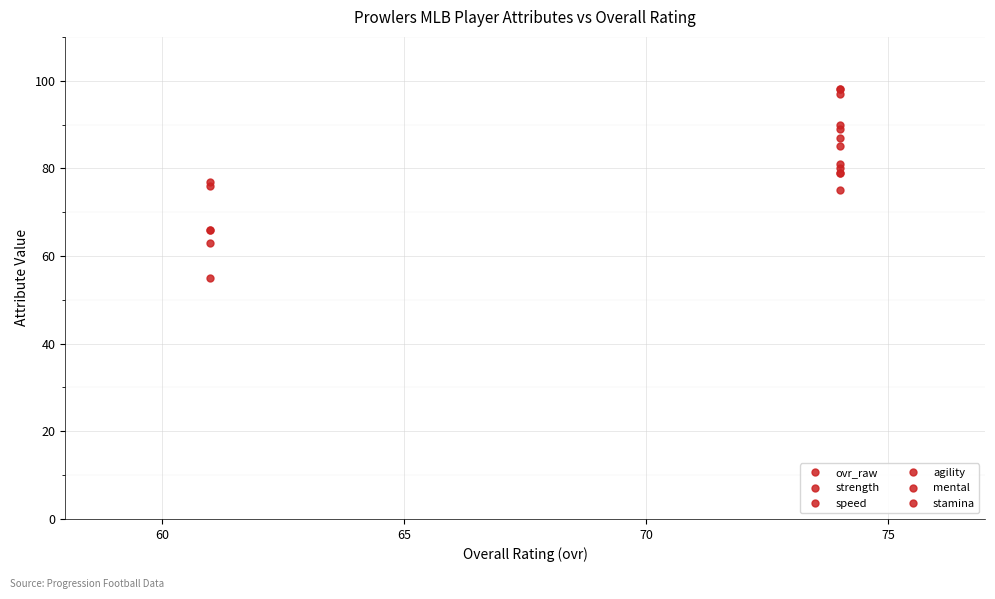

Count the stamina values in the range 55 to 85.

3